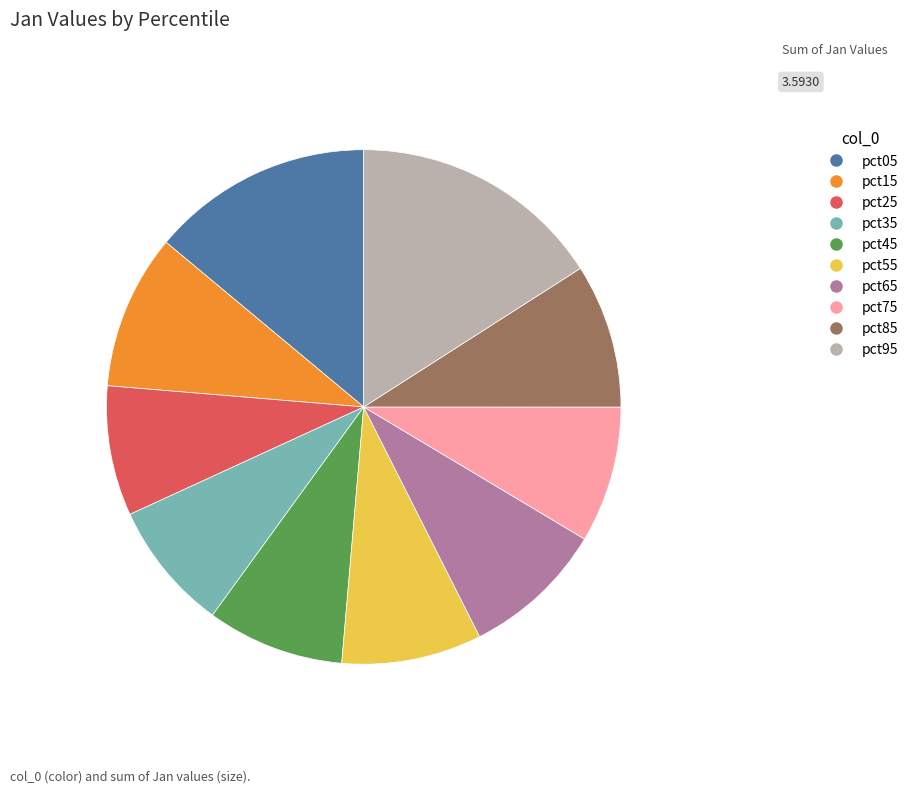

Is it true that pct95 is 5% of the pie?

False